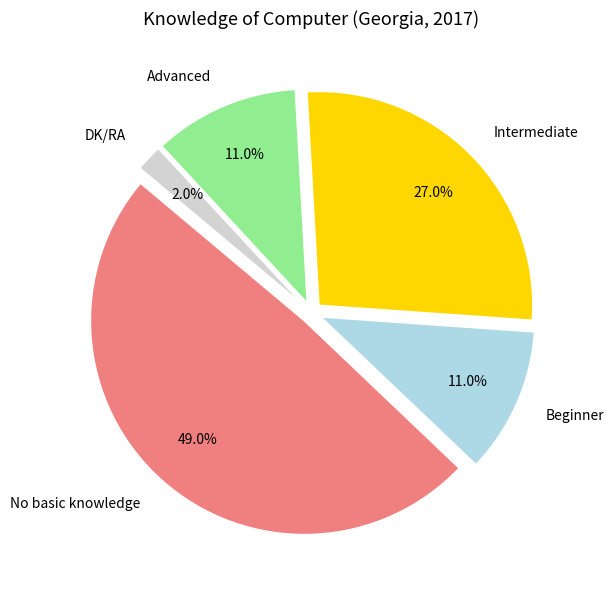

True or false: No basic knowledge accounts for 42% of the total.

False